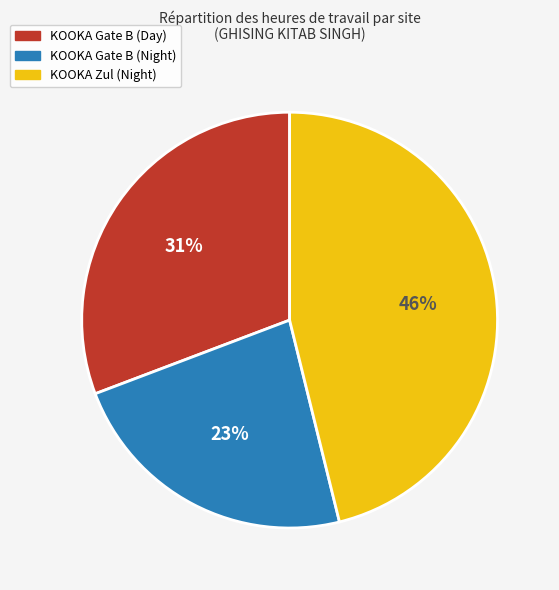

To the nearest percent, what is the difference between the largest and smallest slice percentages?

23%